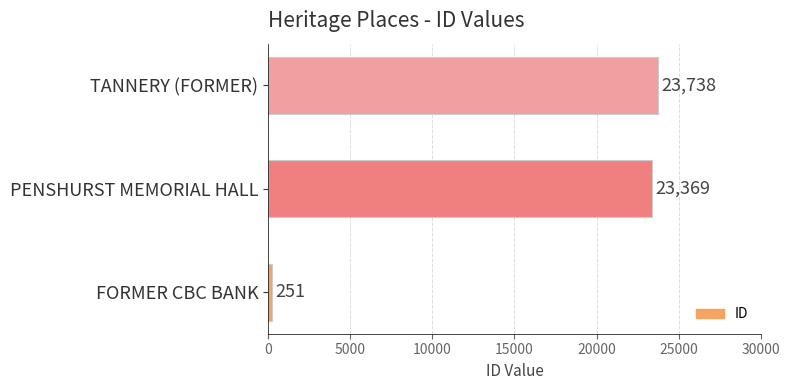

The value at PENSHURST MEMORIAL HALL is 23369. True or false?

True